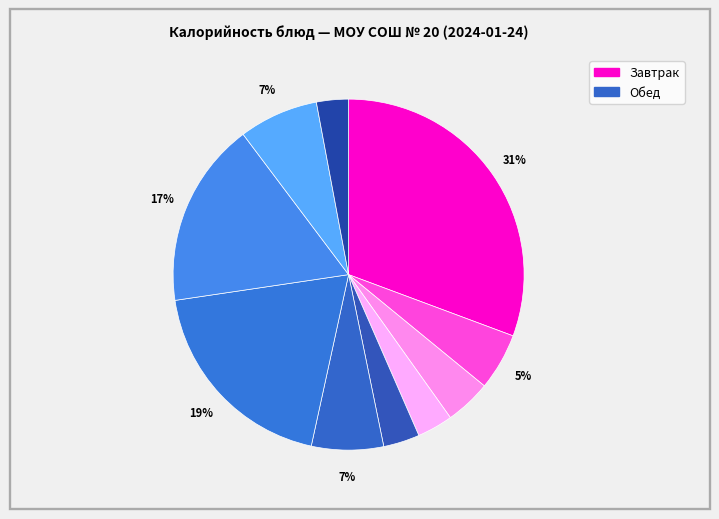

How many slices are in this pie chart?

10